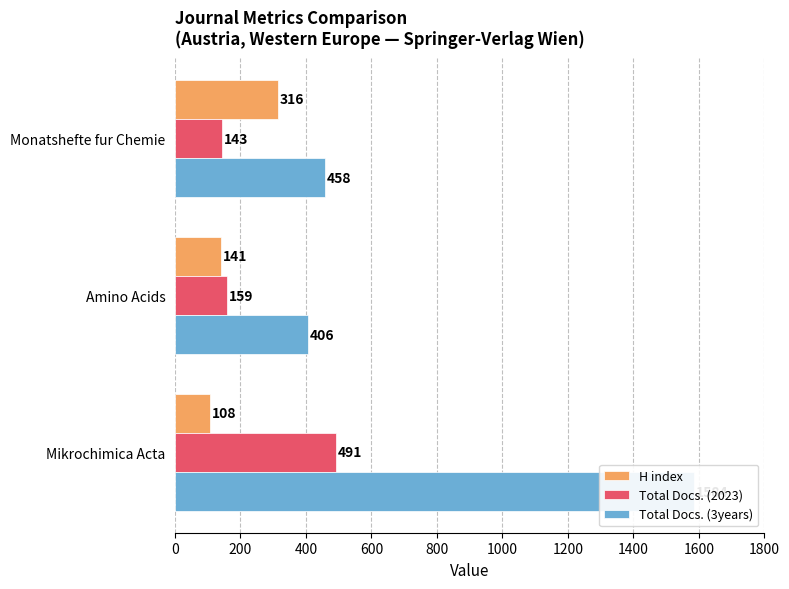

Is the value of H index at Mikrochimica Acta greater than the value of Total Docs. (2023) at Amino Acids?

No